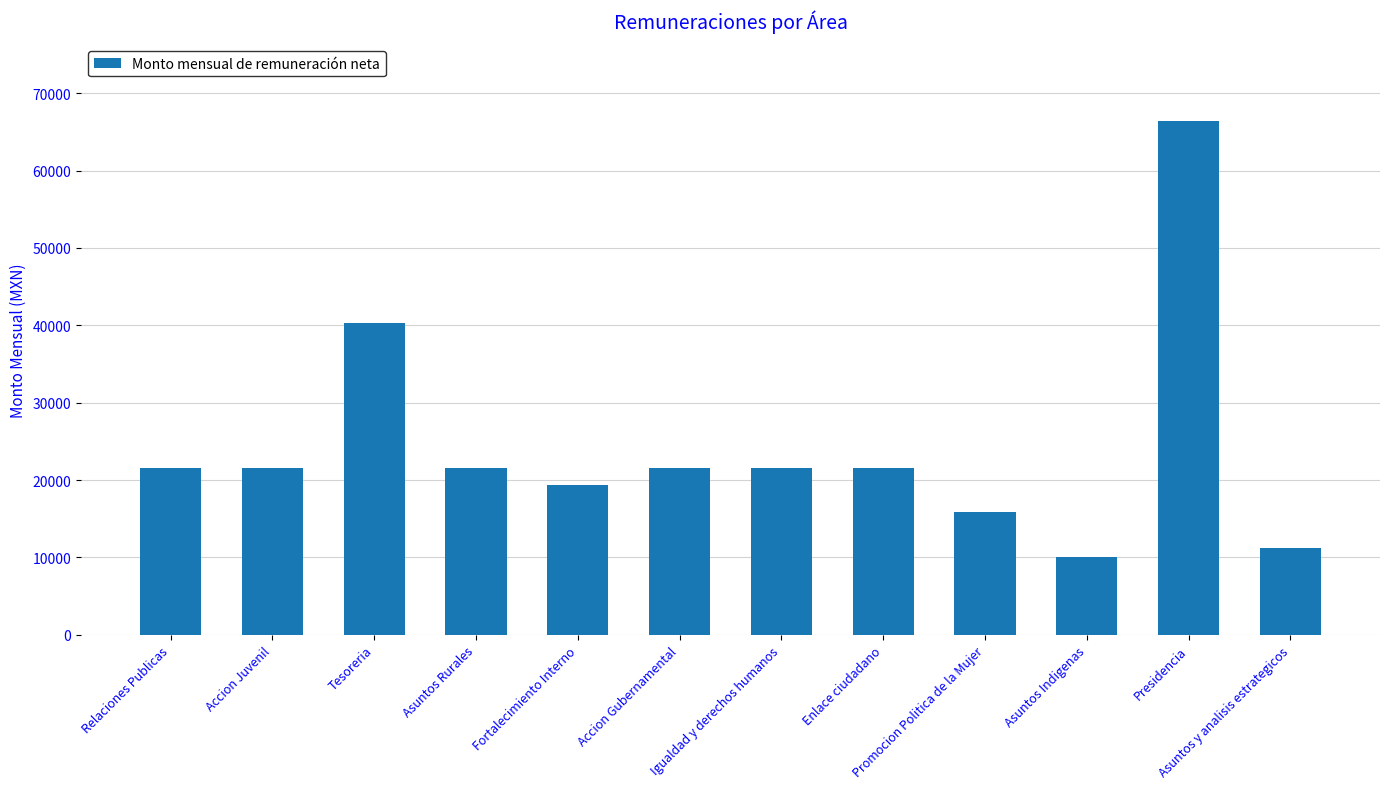

Between Accion Gubernamental and Promocion Politica de la Mujer, which is larger?

Accion Gubernamental